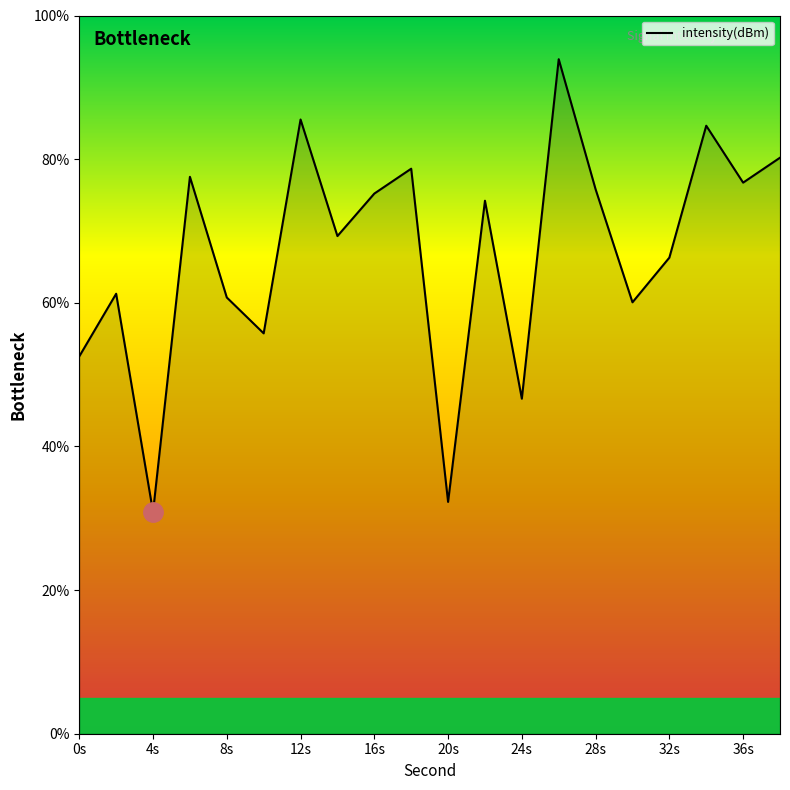

What is the smallest value displayed?

30.9